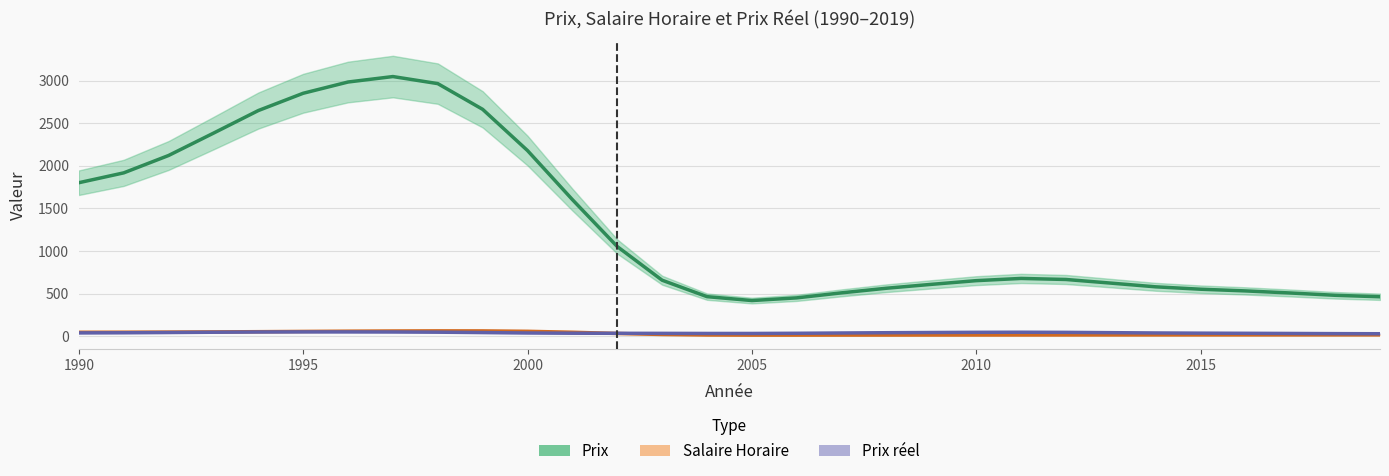

How many series are shown in this chart?

3